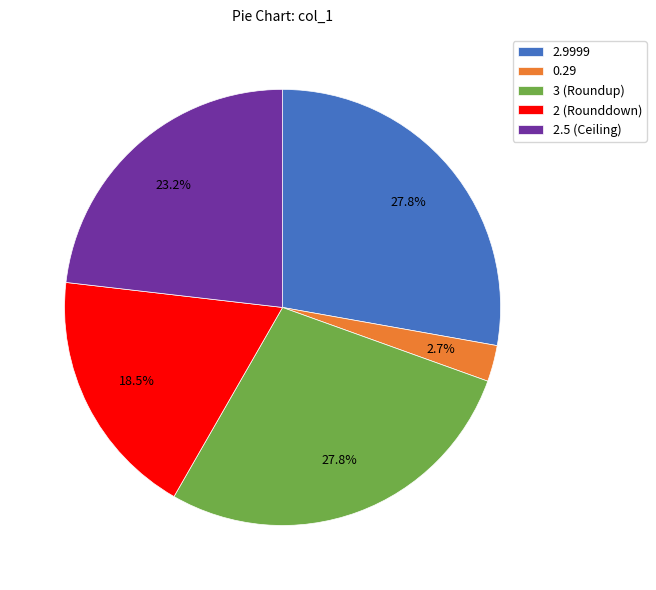

Which has a higher value, 2.9999 or 0.29?

2.9999